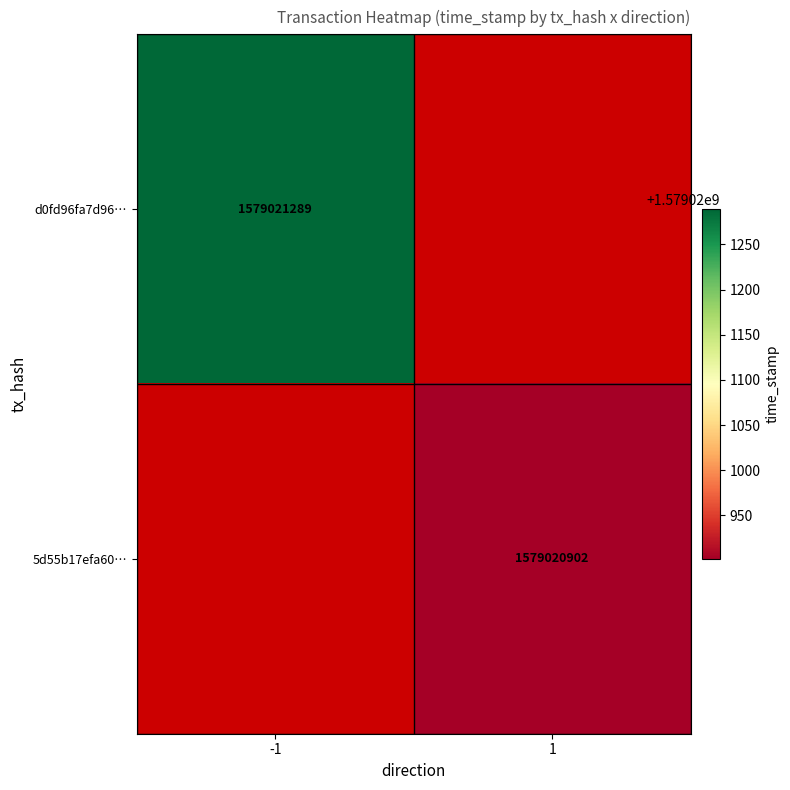

True or false: d0fd96fa7d9699d9c5b9add8b150c4ef53a9779 has a value of 855331751 at 1.

False